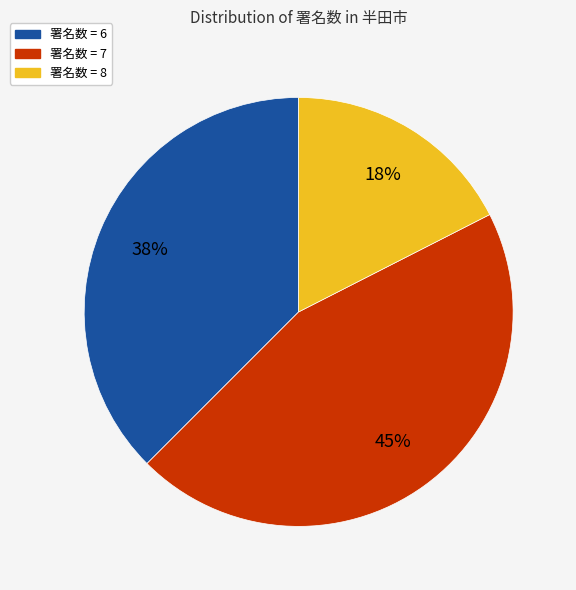

Which has a higher value, 署名数 = 8 or 署名数 = 7?

署名数 = 7